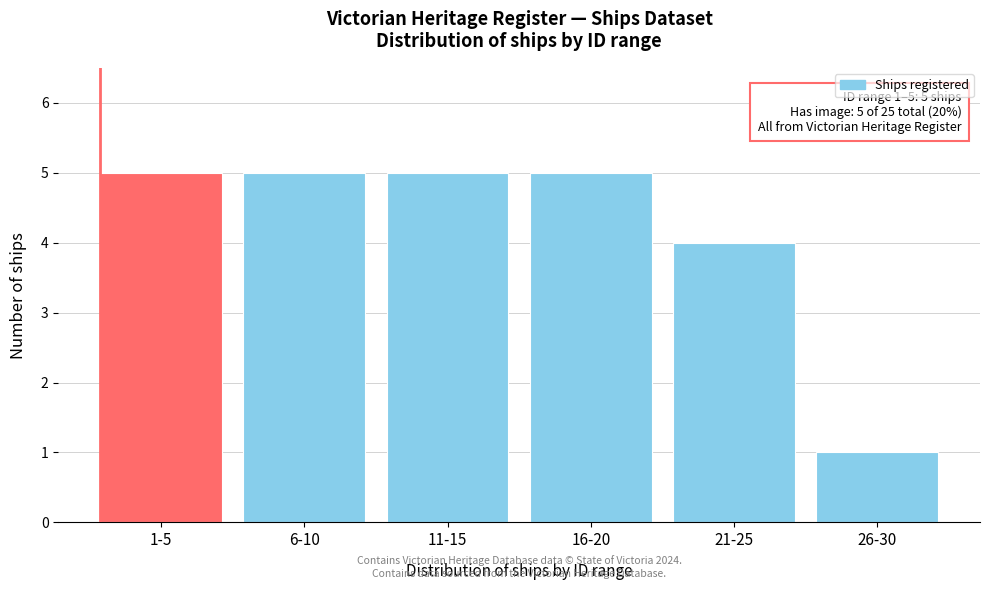

Reading right to left, transcribe all the data shown in this chart.

26-30=1	21-25=4	16-20=5	11-15=5	6-10=5	1-5=5